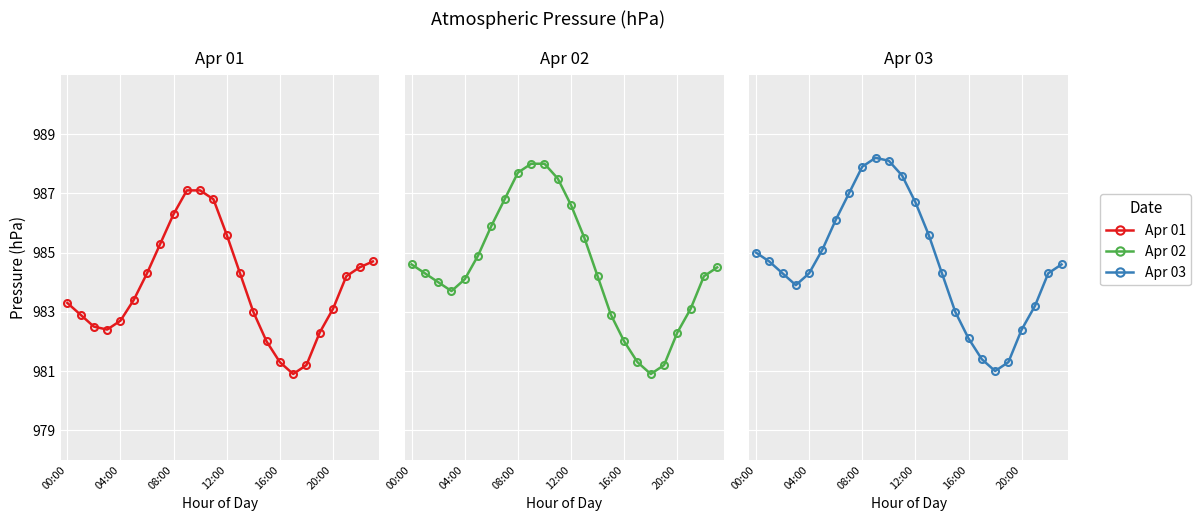

In Apr 03, how many points are higher than both neighbors (excluding endpoints)?

1